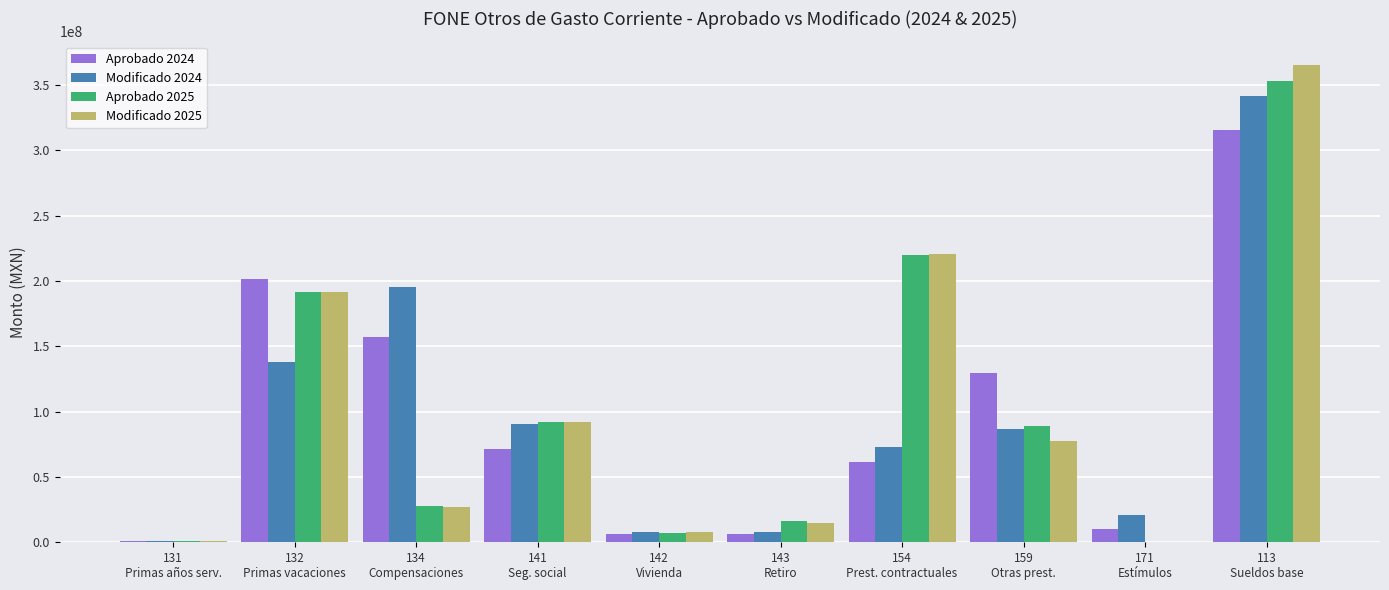

What is the greatest value displayed?

365153024.1